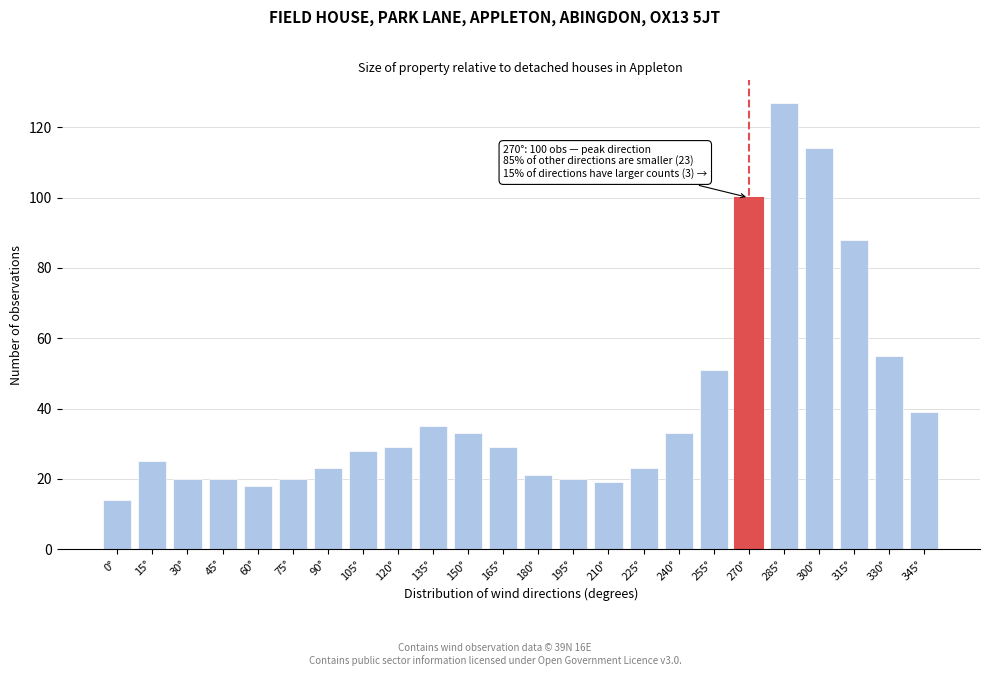

Reading left to right, list all the values displayed in this chart.

14	25	20	20	18	20	23	28	29	35	33	29	21	20	19	23	33	51	100	127	114	88	55	39